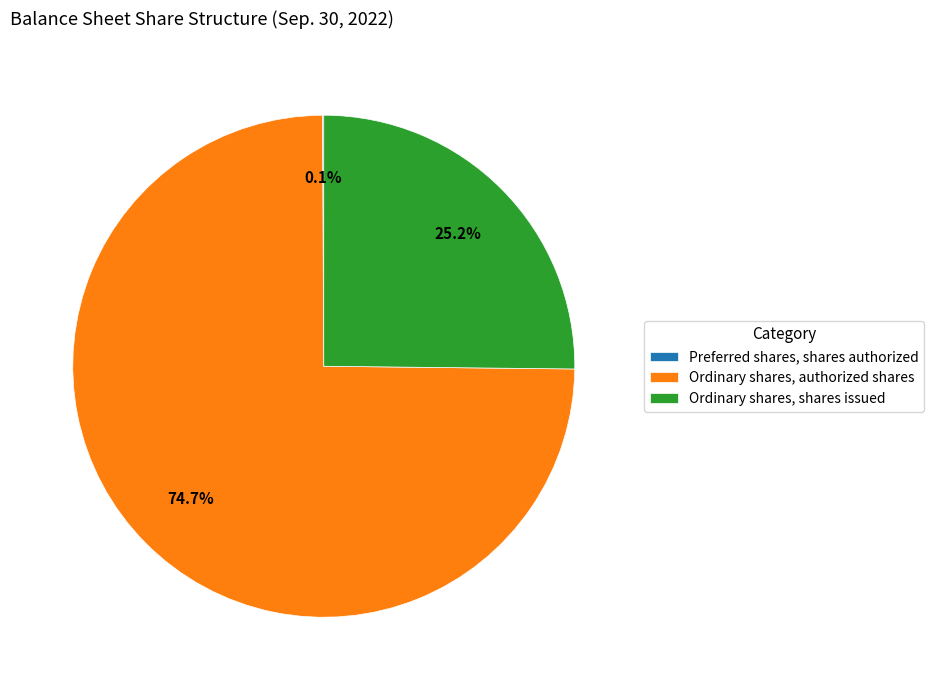

Which slice is the largest?

Ordinary shares, authorized shares